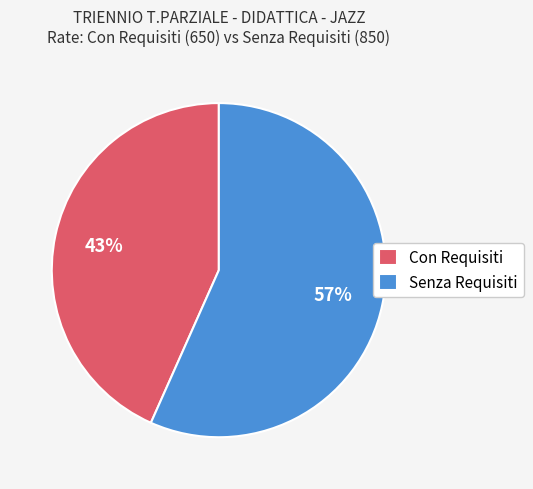

Count the number of slices in the pie.

2